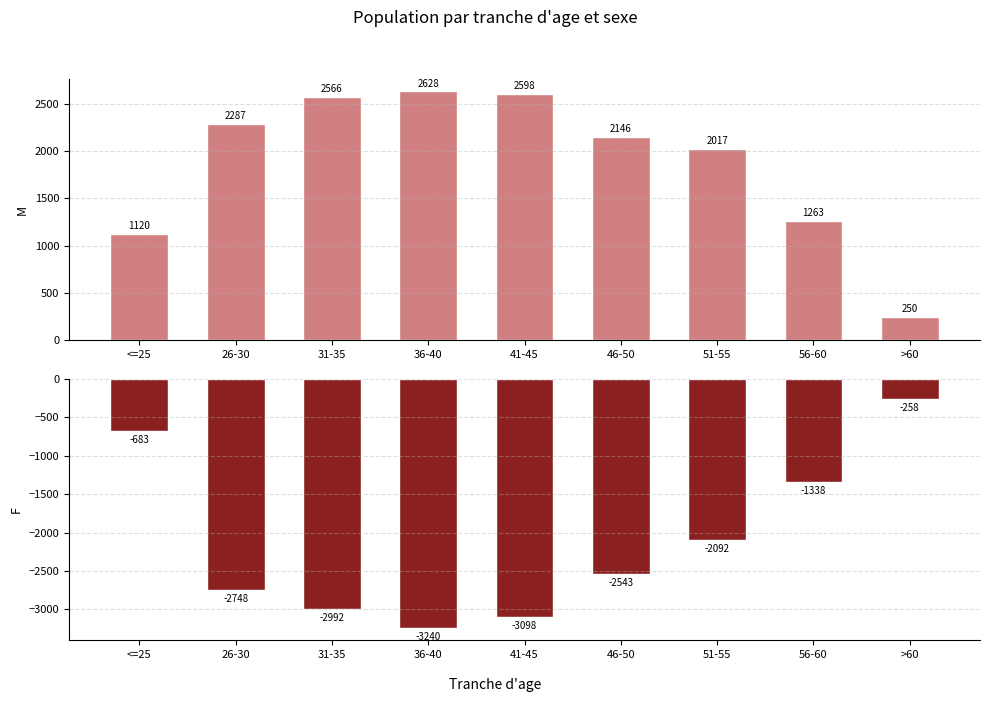

Reading left to right, transcribe all the data shown in this chart.

M: <=25=1120	26-30=2287	31-35=2566	36-40=2628	41-45=2598	46-50=2146	51-55=2017	56-60=1263	>60=250
F: <=25=-683	26-30=-2748	31-35=-2992	36-40=-3240	41-45=-3098	46-50=-2543	51-55=-2092	56-60=-1338	>60=-258